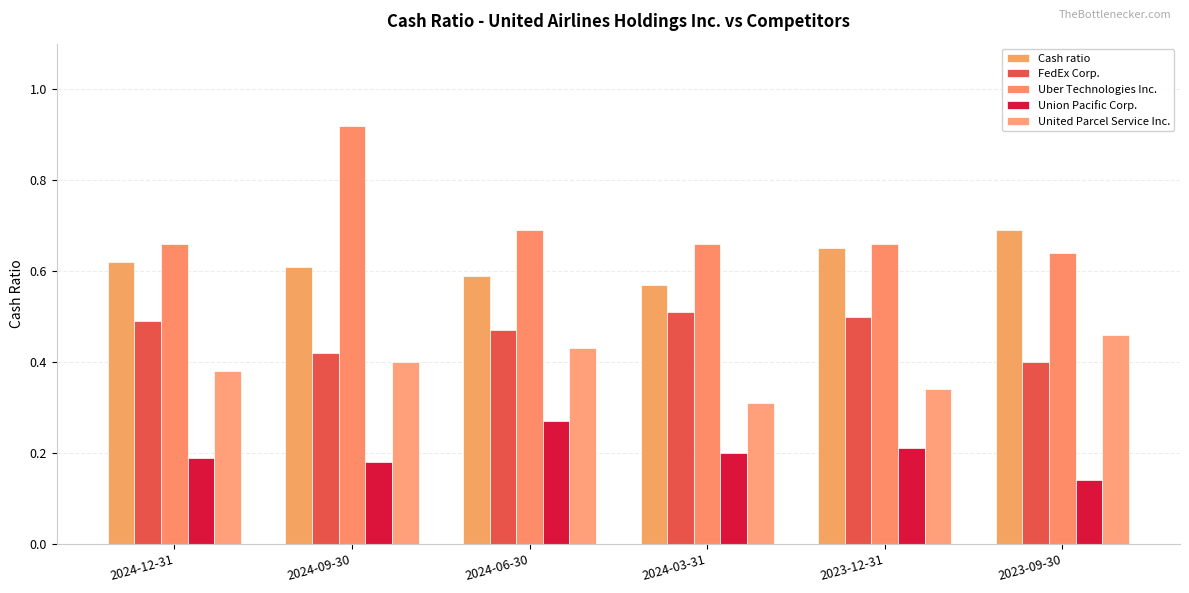

Reading left to right, transcribe all the data shown in this chart.

Cash ratio: 0.6	0.6	0.6	0.6	0.7	0.7
FedEx Corp.: 0.5	0.4	0.5	0.5	0.5	0.4
Uber Technologies Inc.: 0.7	0.9	0.7	0.7	0.7	0.6
Union Pacific Corp.: 0.2	0.2	0.3	0.2	0.2	0.1
United Parcel Service Inc.: 0.4	0.4	0.4	0.3	0.3	0.5